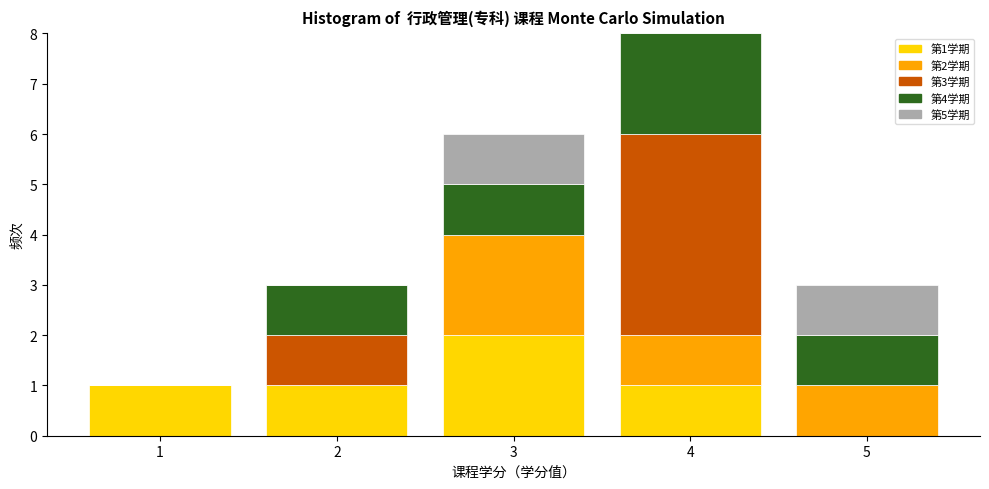

Which range on the x-axis has the tallest stacked bar (by total height)?

3.5 to 4.5